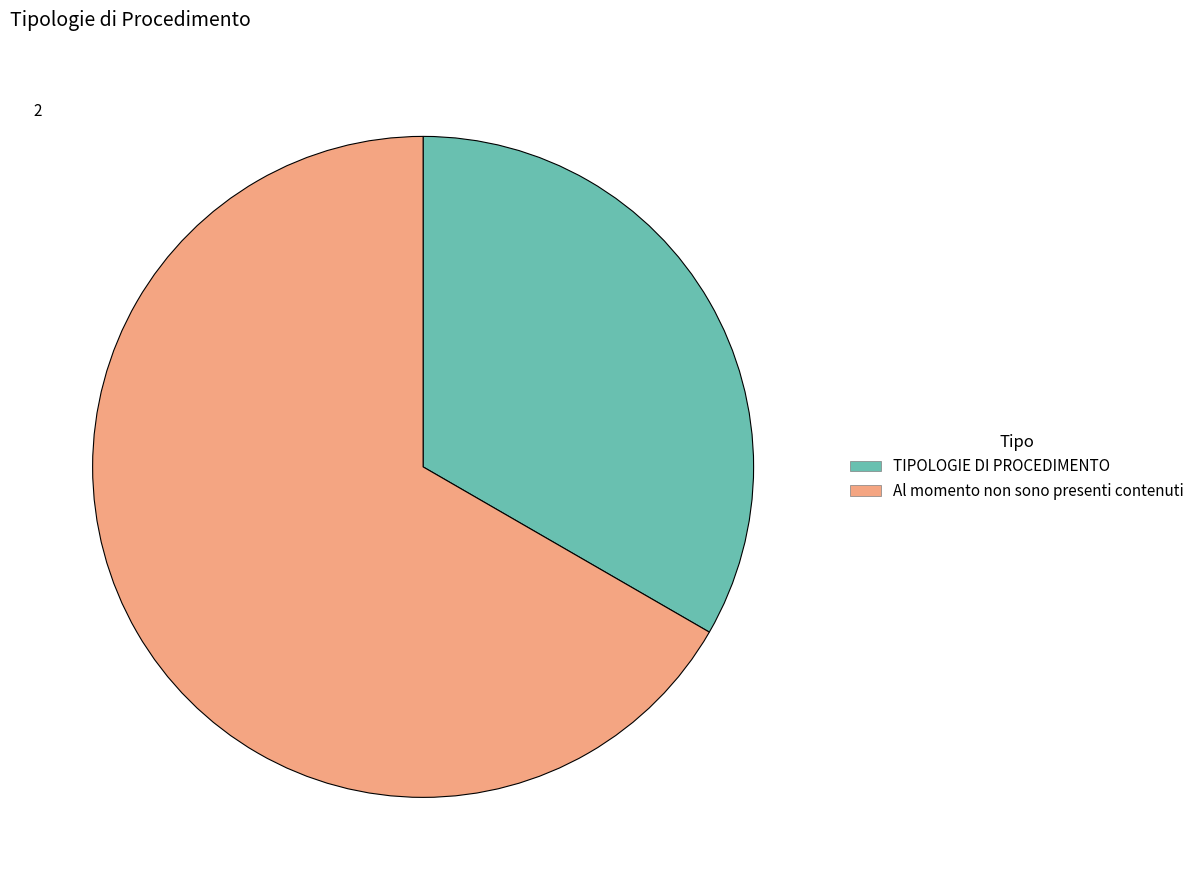

True or false: Al momento non sono presenti contenuti accounts for 78% of the total.

False